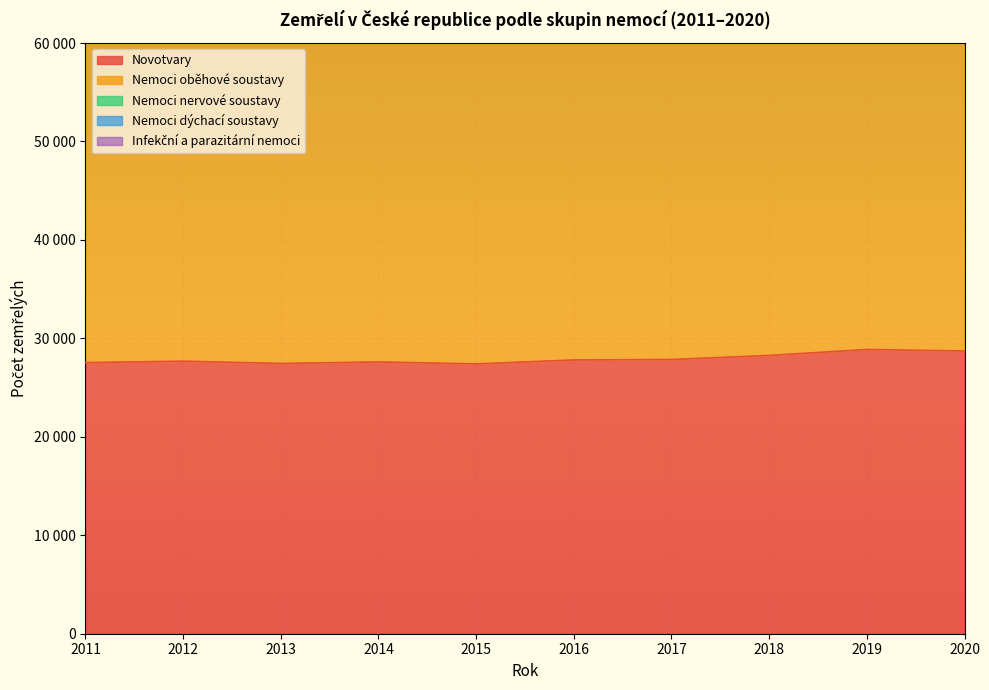

Which series has the largest range (max minus min)?

Nemoci oběhové soustavy